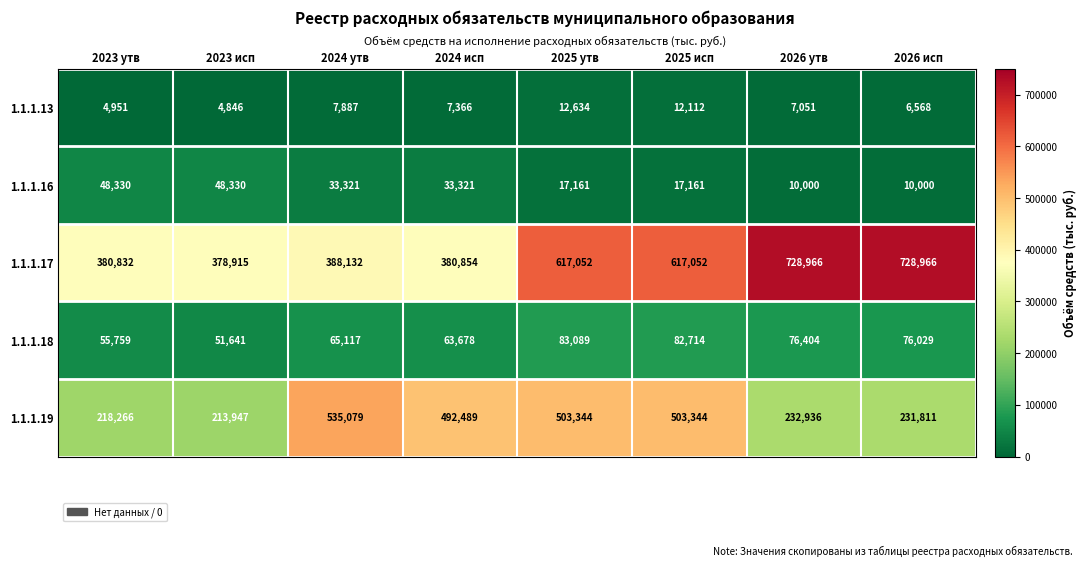

What is the average value of the 1.1.1.16 series?

27203